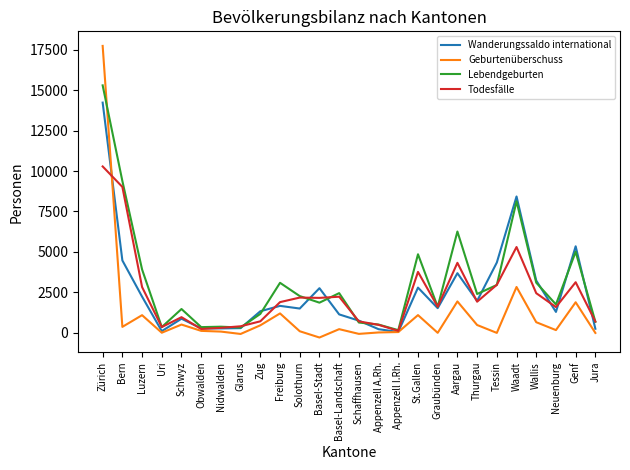

Which series has the largest total across all categories?

Lebendgeburten